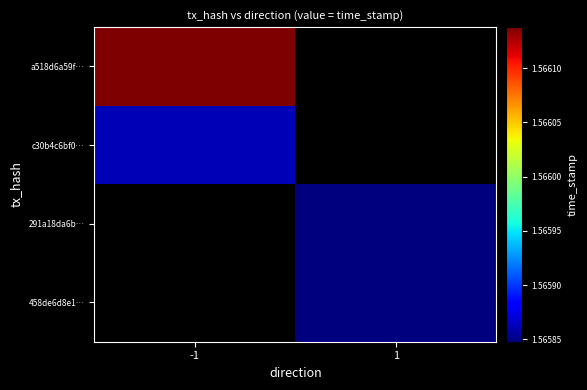

Where is c30b4c6bf0… nearest to the value 1565862485?

-1